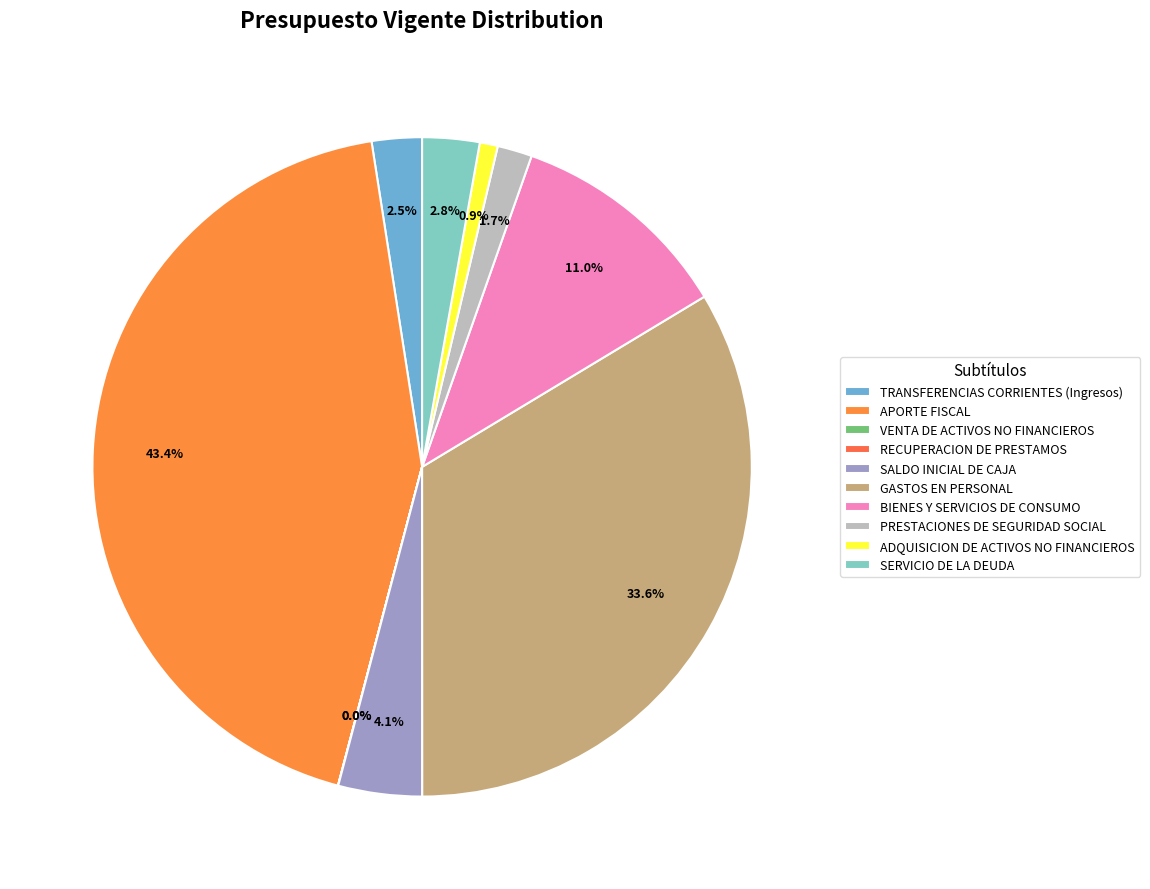

To the nearest percent, what is the difference between the largest and smallest slice percentages?

43%